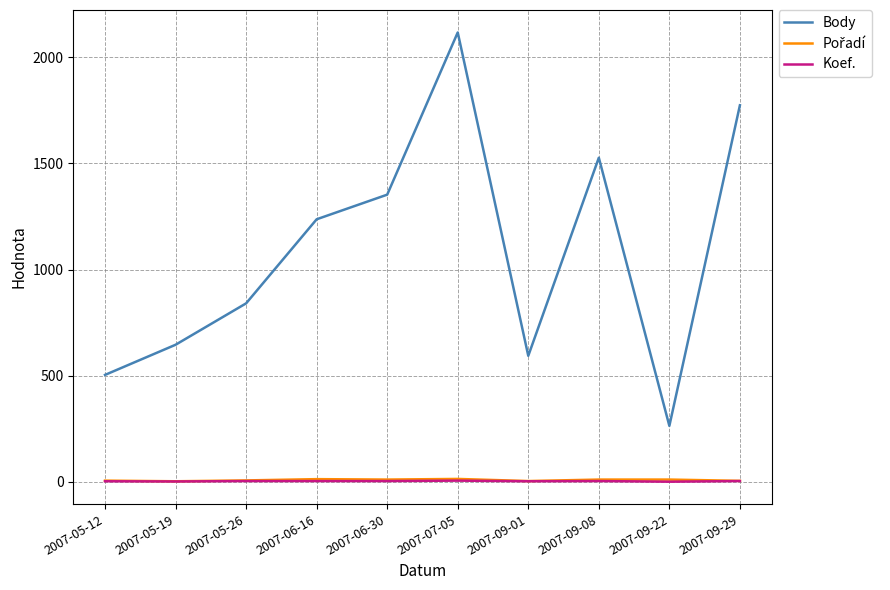

True or false: Body has more than 1 points higher than both neighbors.

True